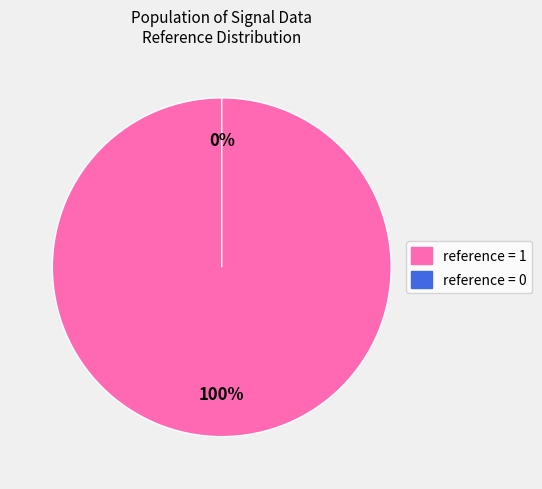

How many segments does this pie chart have?

2